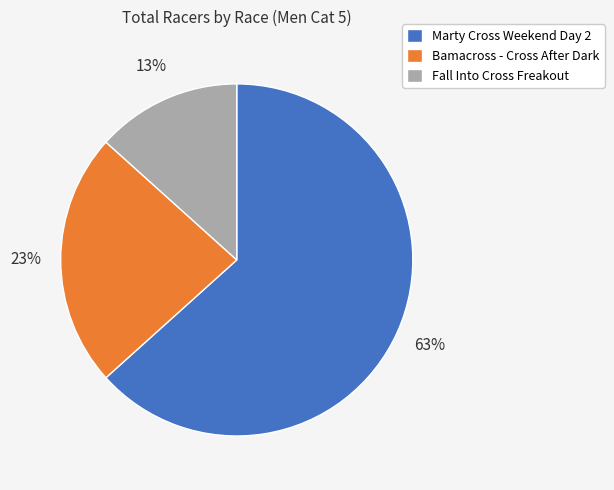

Is the sum of Marty Cross Weekend Day 2 and Bamacross - Cross After Dark greater than half?

Yes